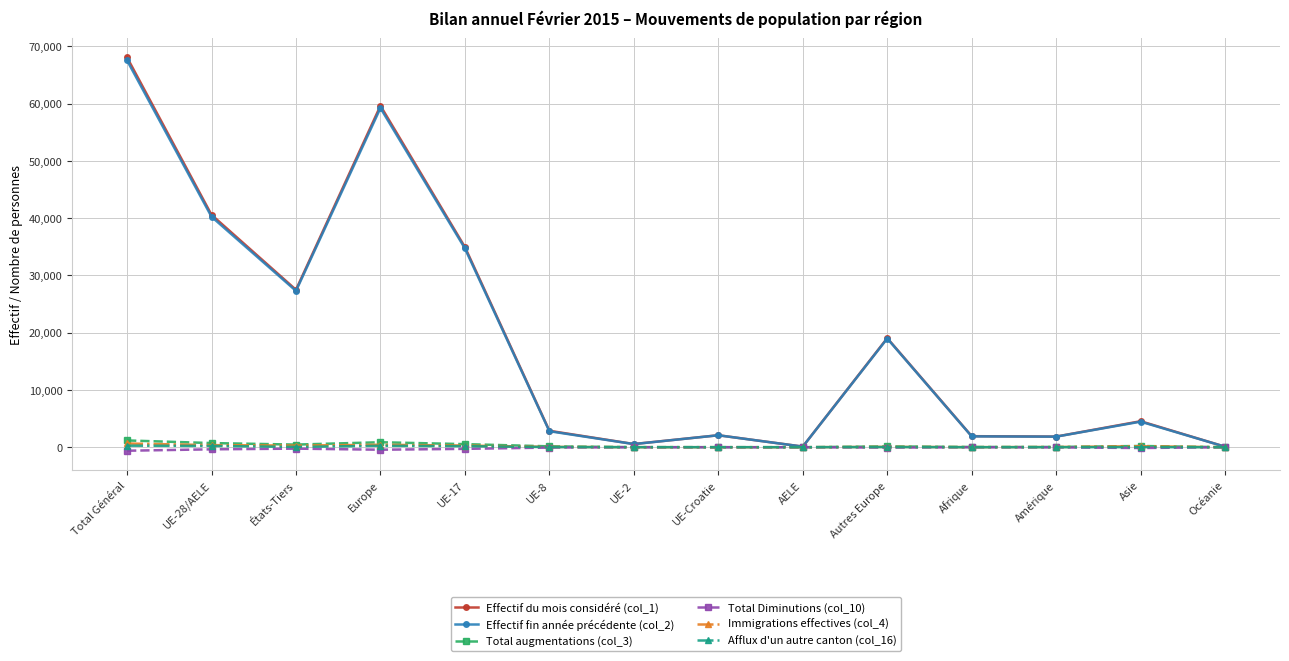

Where is the first local minimum for Effectif du mois considéré (col_1)?

États-Tiers